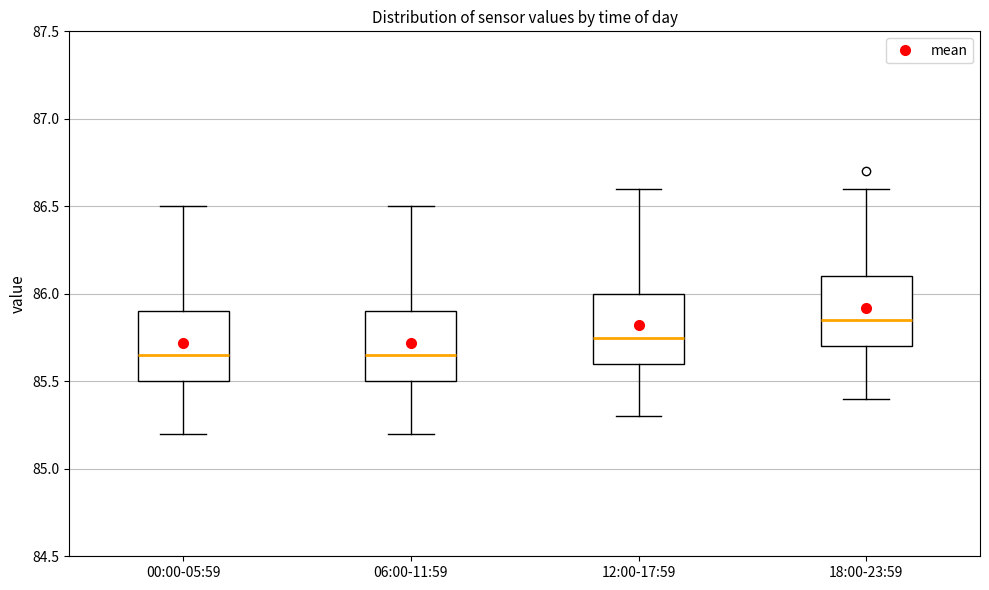

Reading left to right, read every box against the y-axis: the position of its median line, the range the box covers, and the ends of its whiskers. The values are not printed on the chart, so give them approximately, as read against the axis.

00:00-05:59: median 85.65, box 85.50 to 85.90, whiskers 85.20 to 86.50
06:00-11:59: median 85.65, box 85.50 to 85.90, whiskers 85.20 to 86.50
12:00-17:59: median 85.75, box 85.60 to 86.00, whiskers 85.30 to 86.60
18:00-23:59: median 85.85, box 85.70 to 86.10, whiskers 85.40 to 86.60